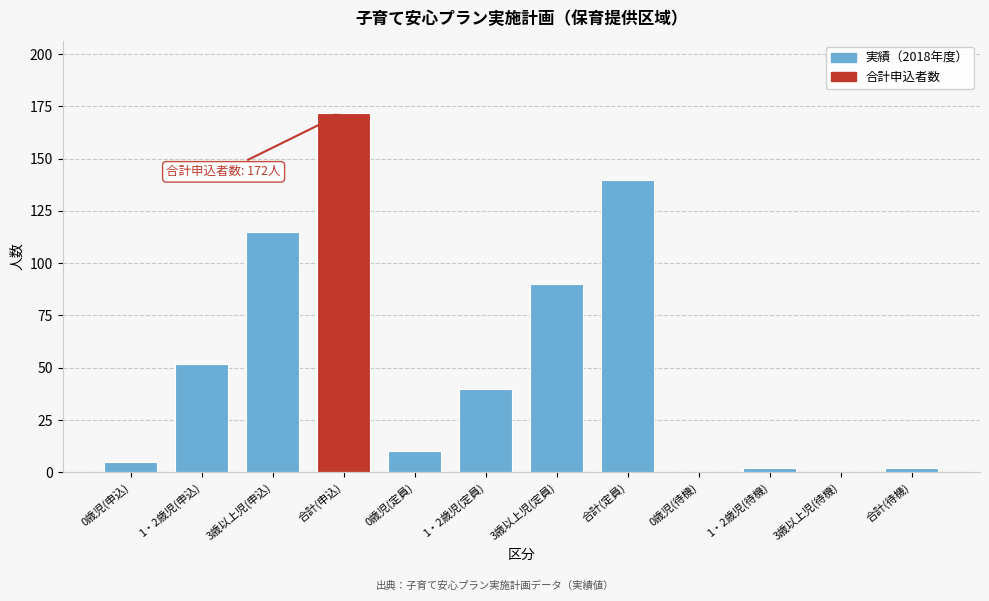

Reading right to left, list all the values displayed in this chart.

合計(待機)=2	3歳以上児(待機)=0	1・2歳児(待機)=2	0歳児(待機)=0	合計(定員)=140	3歳以上児(定員)=90	1・2歳児(定員)=40	0歳児(定員)=10	合計(申込)=172	3歳以上児(申込)=115	1・2歳児(申込)=52	0歳児(申込)=5